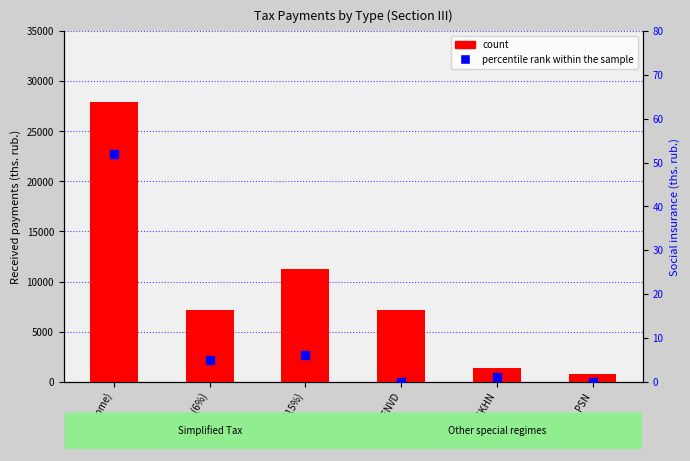

Is the value of percentile rank within the sample at PSN greater than the value of count at ESKHN?

No